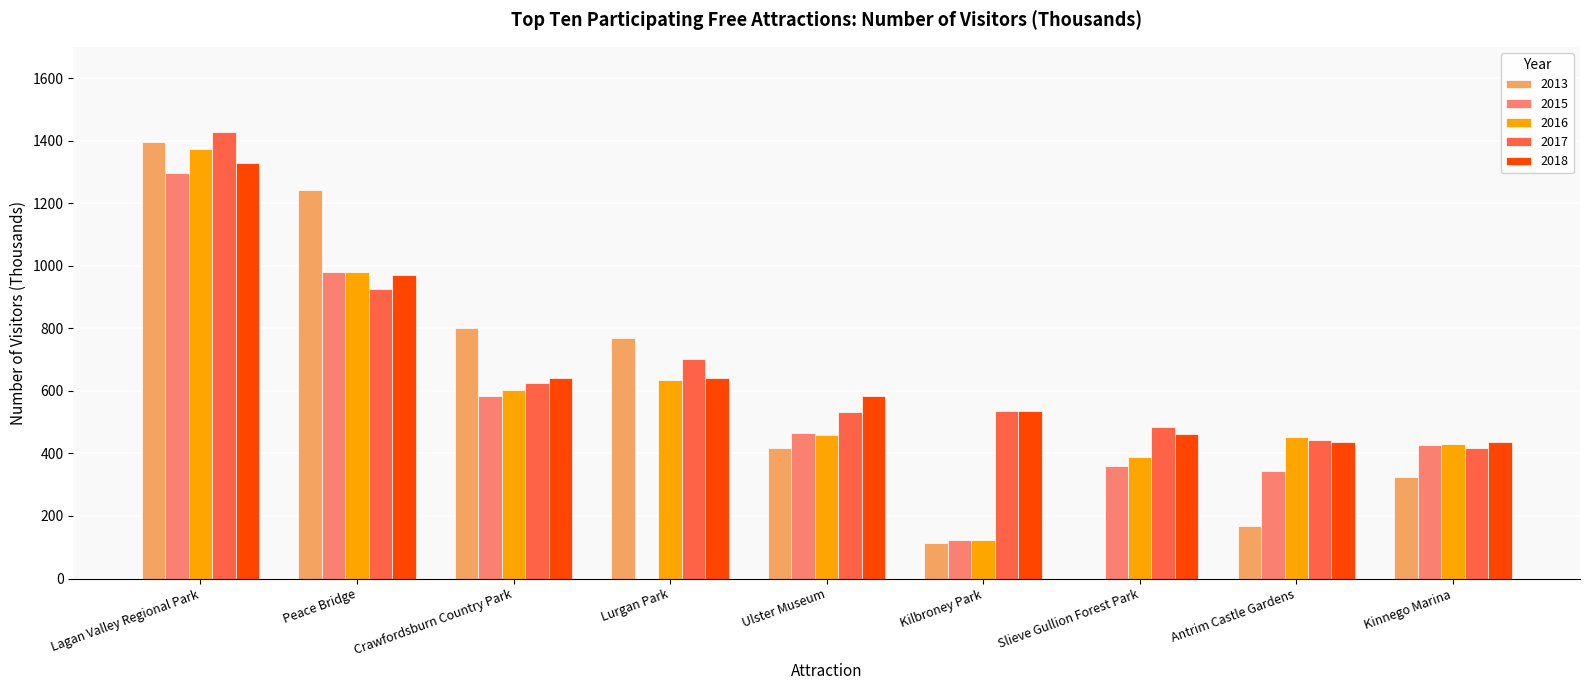

How many data points does each series have?

9